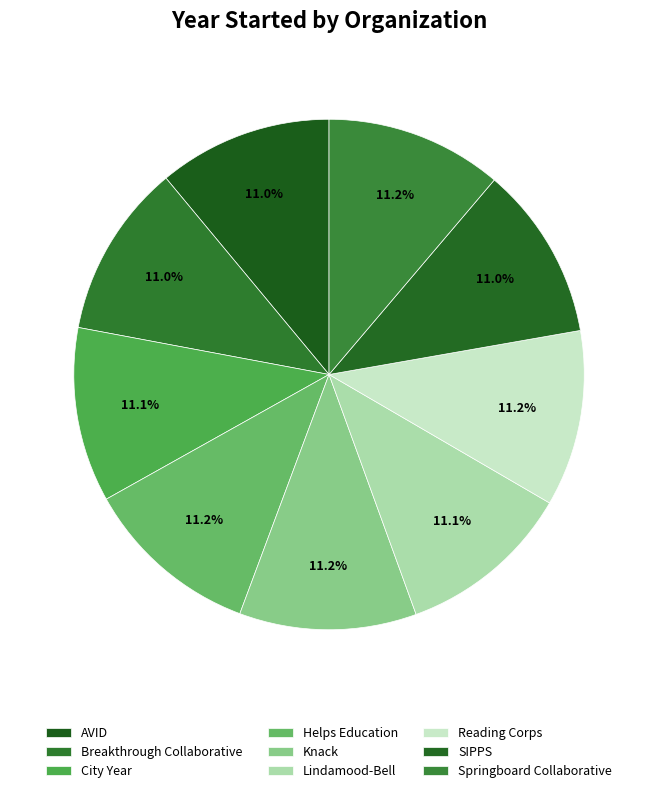

What is the change in value from Helps Education to Reading Corps?

-7